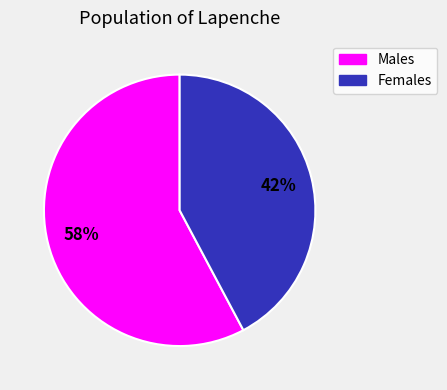

Is the sum of Males and Females greater than half?

Yes